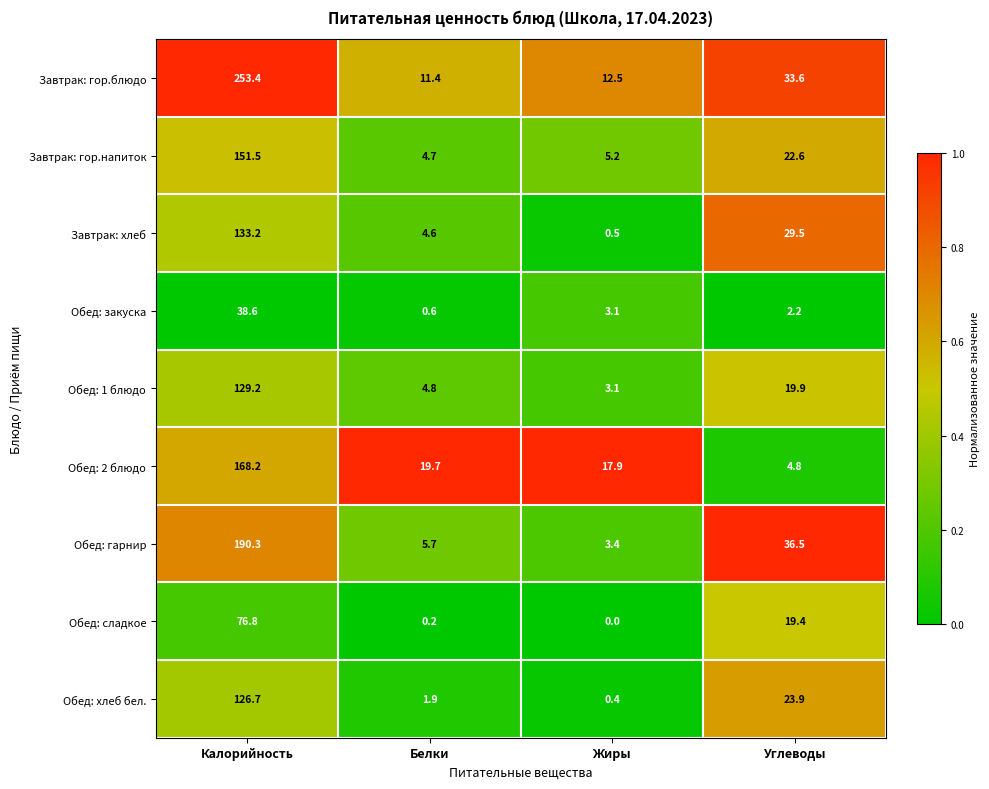

At which category is the sum across all series the highest?

Калорийность